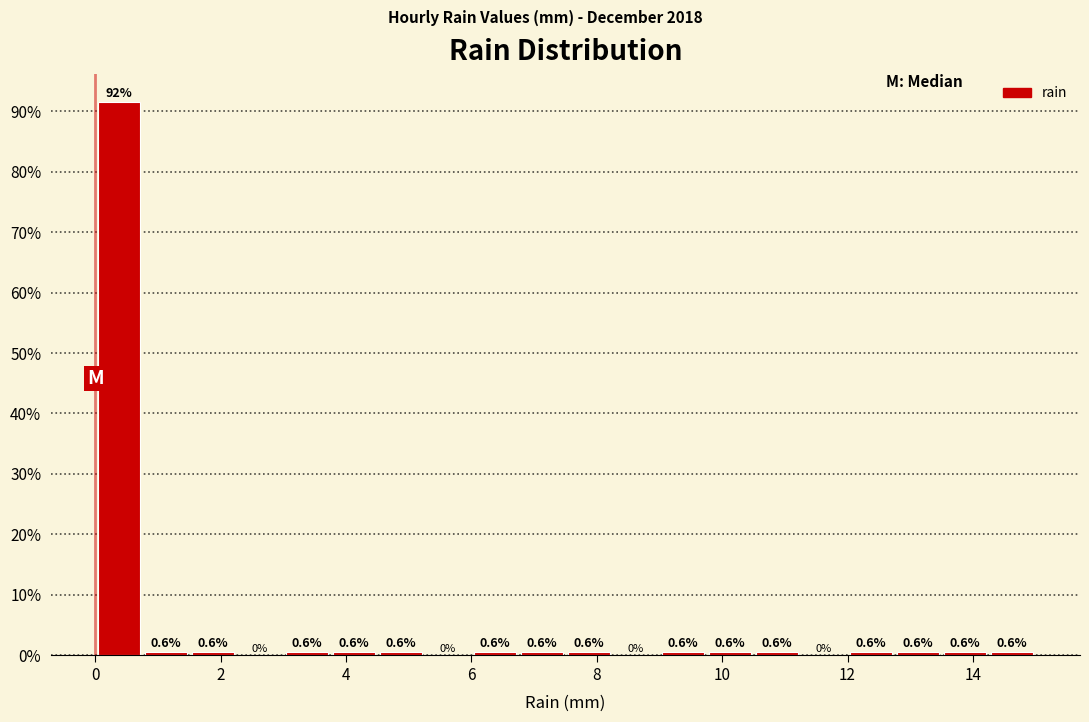

Read against the x-axis, roughly where is the centre of the tallest bar?

0.4